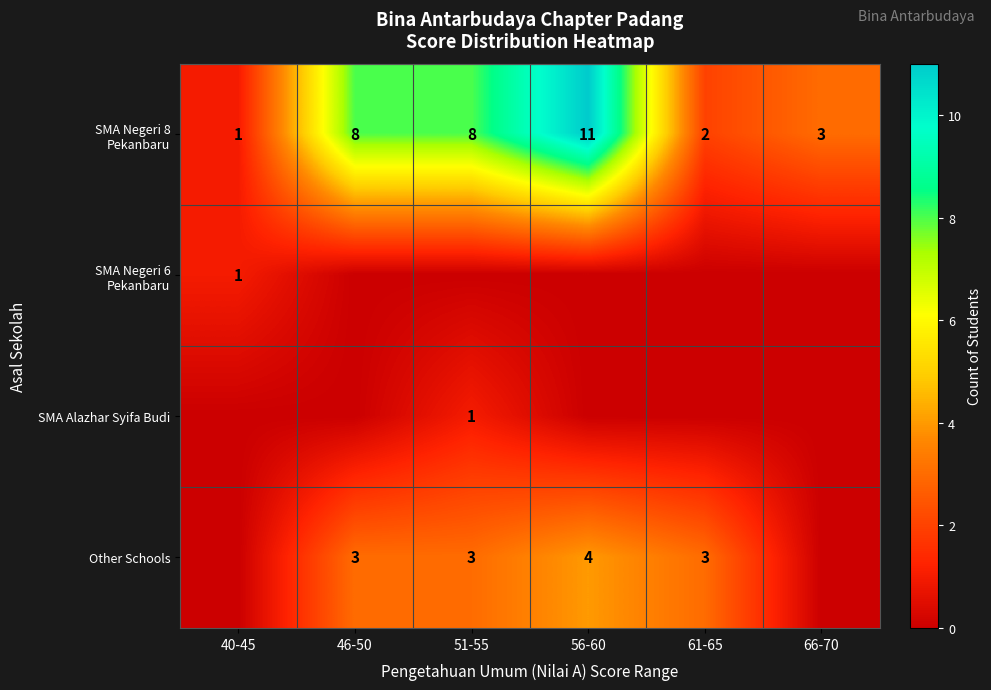

The Other Schools series shows 3 at 61-65. True or false?

True